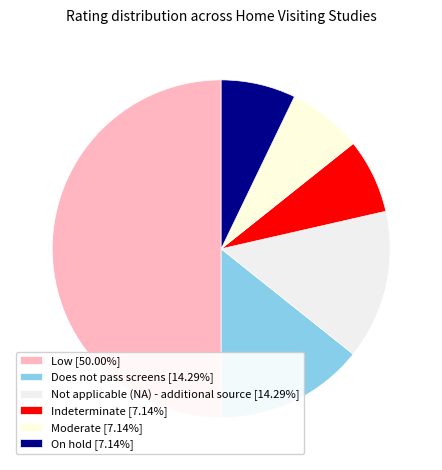

Is there a majority slice in this chart?

No